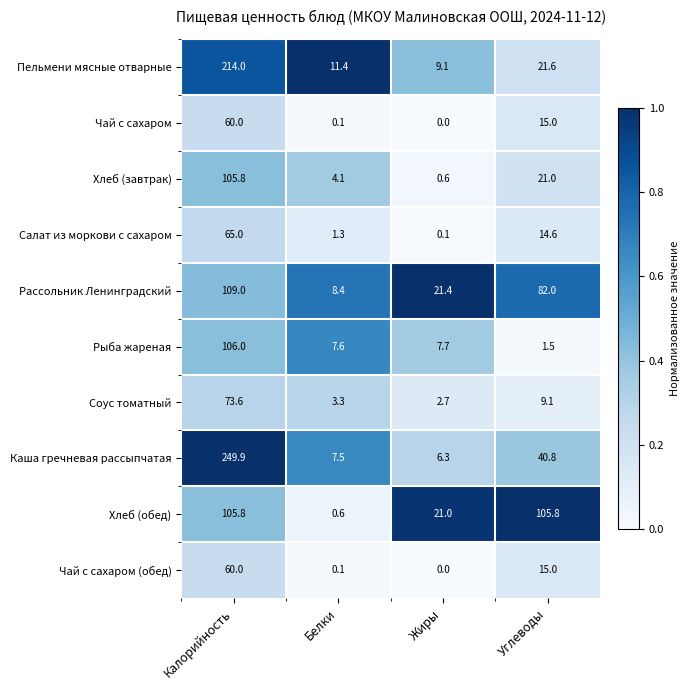

What is the spread (max minus min) of values at Калорийность?

189.9